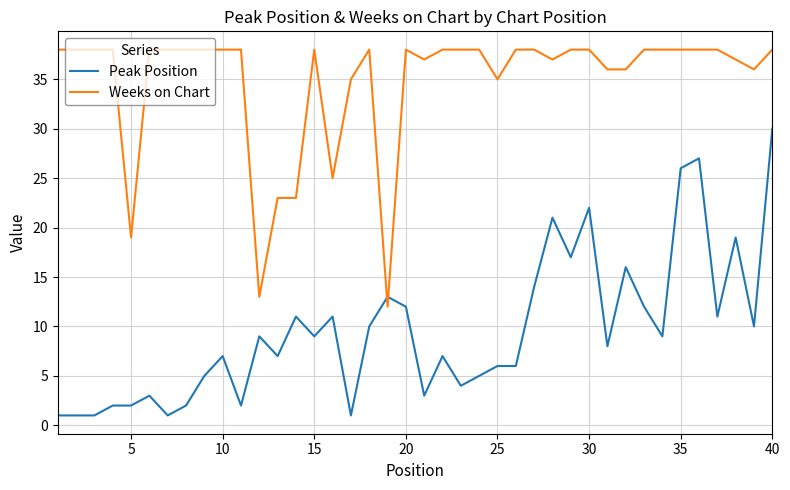

List the series in order of their peak value, lowest first.

Peak Position, Weeks on Chart